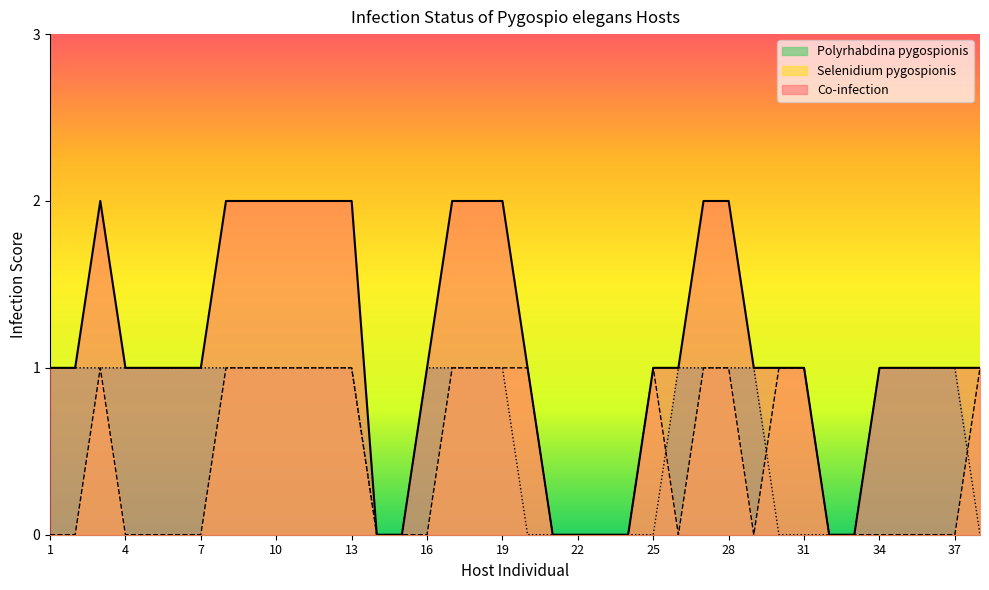

Reading left to right, extract all data points from this chart.

Co-infection: 1	1	2	1	1	1	1	2	2	2	2	2	2	0	0	1	2	2	2	1	0	0	0	0	1	1	2	2	1	1	1	0	0	1	1	1	1	1
Selenidium pygospionis: 0	0	1	0	0	0	0	1	1	1	1	1	1	0	0	0	1	1	1	1	0	0	0	0	1	0	1	1	0	1	1	0	0	0	0	0	0	1
Polyrhabdina pygospionis: 1	1	1	1	1	1	1	1	1	1	1	1	1	0	0	1	1	1	1	0	0	0	0	0	0	1	1	1	1	0	0	0	0	1	1	1	1	0